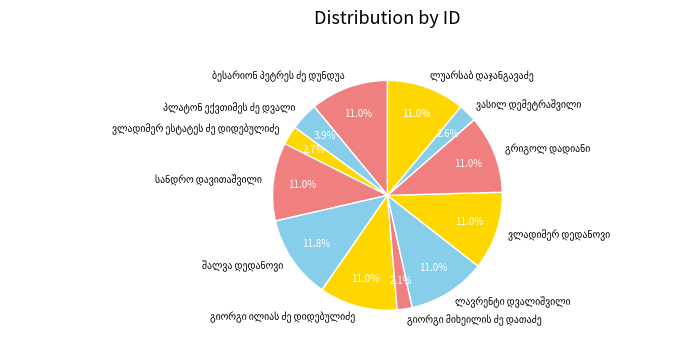

Is there any slice that represents more than half of the pie?

No